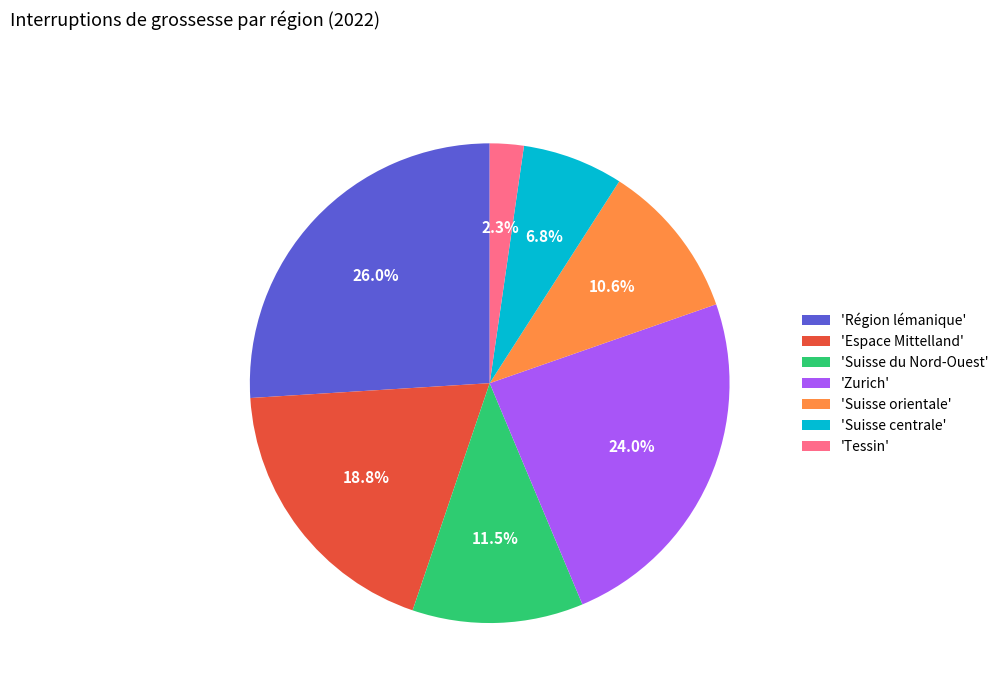

Which slice is the largest?

'Région lémanique'